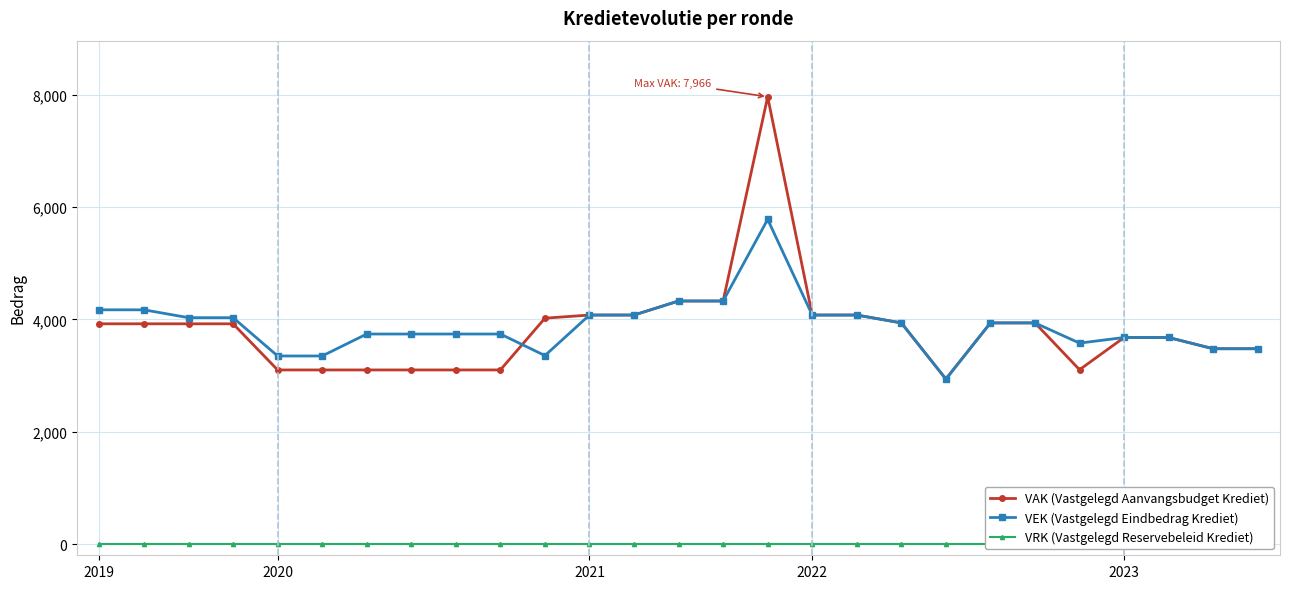

What is the lowest value of the VEK (Vastgelegd Eindbedrag Krediet) series?

2939